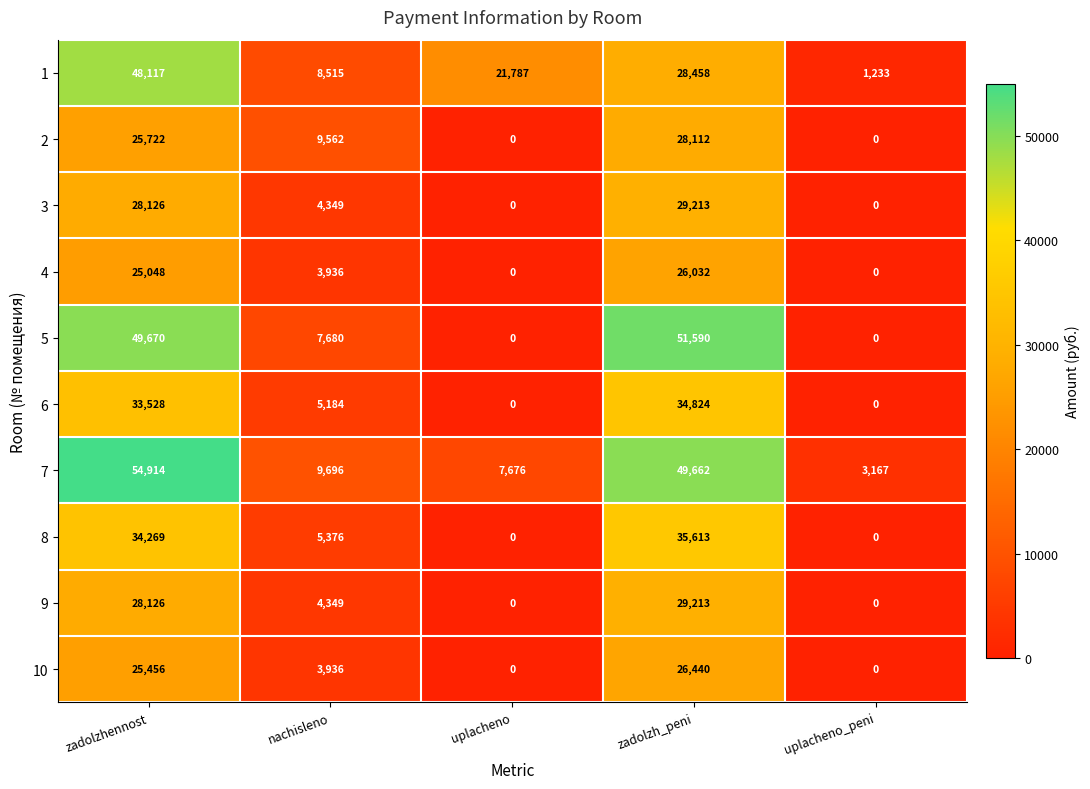

Between zadolzhennost and zadolzh_peni, which series saw the biggest shift?

1